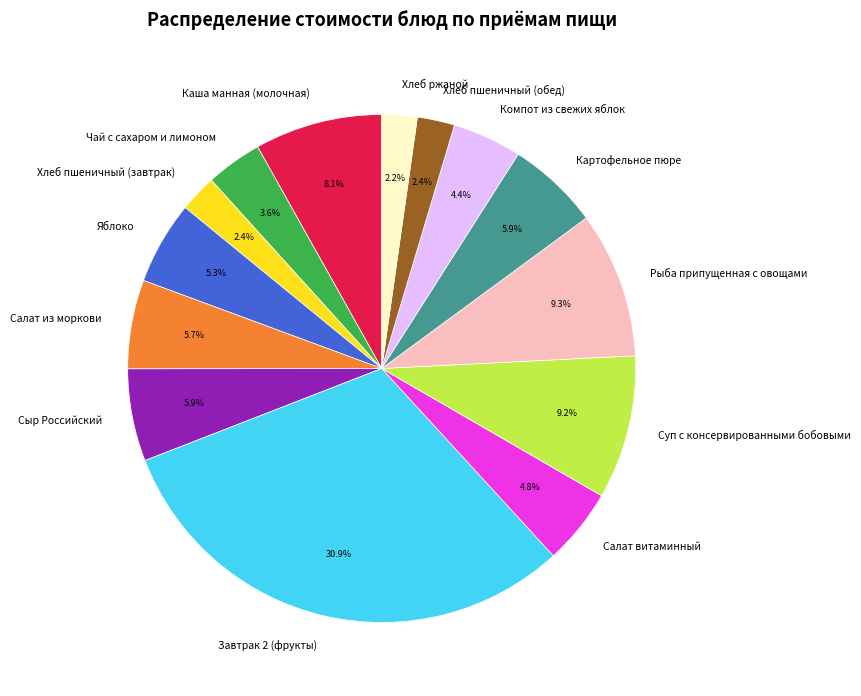

To the nearest percent, what portion does Рыба припущенная с овощами represent?

9%